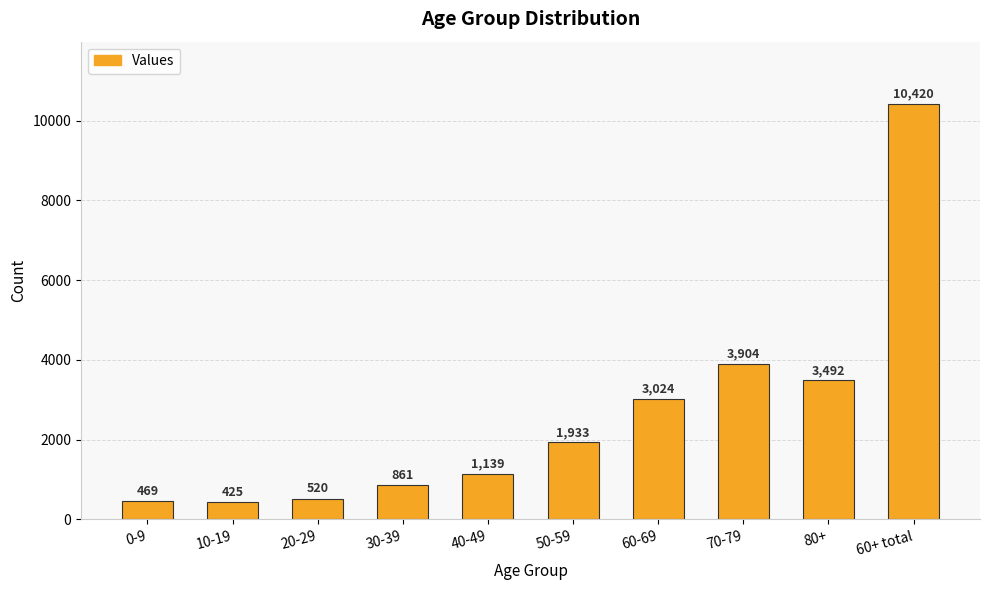

Is it true that the value at 60+ total is 5358?

False